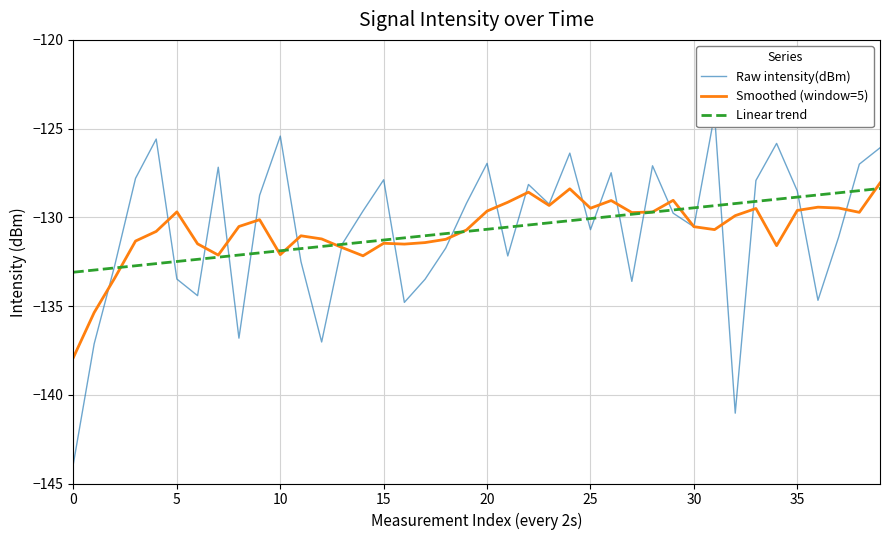

What is the label of the 31st point from the right?

9